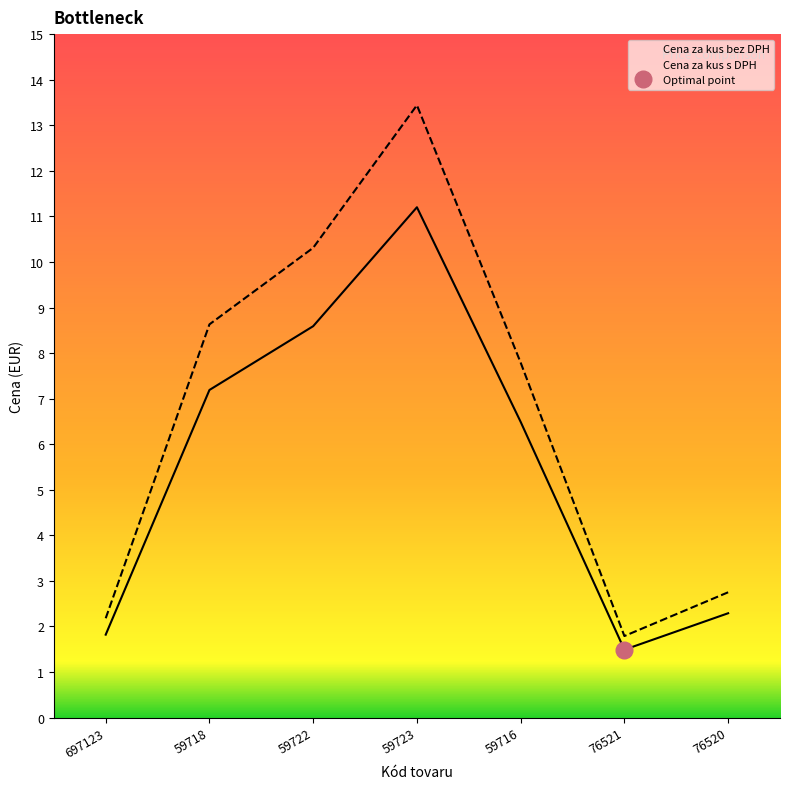

Is it true that Cena za kus bez DPH equals 5.7 at 59722?

False